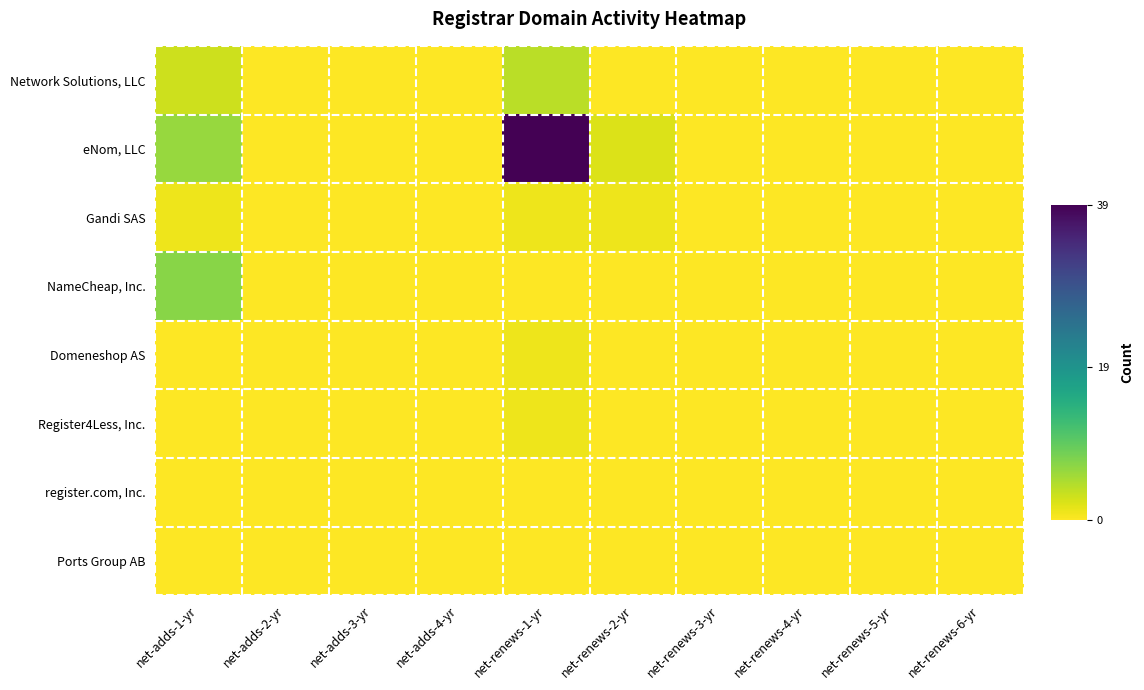

At which category is the sum across all series the highest?

net-renews-1-yr